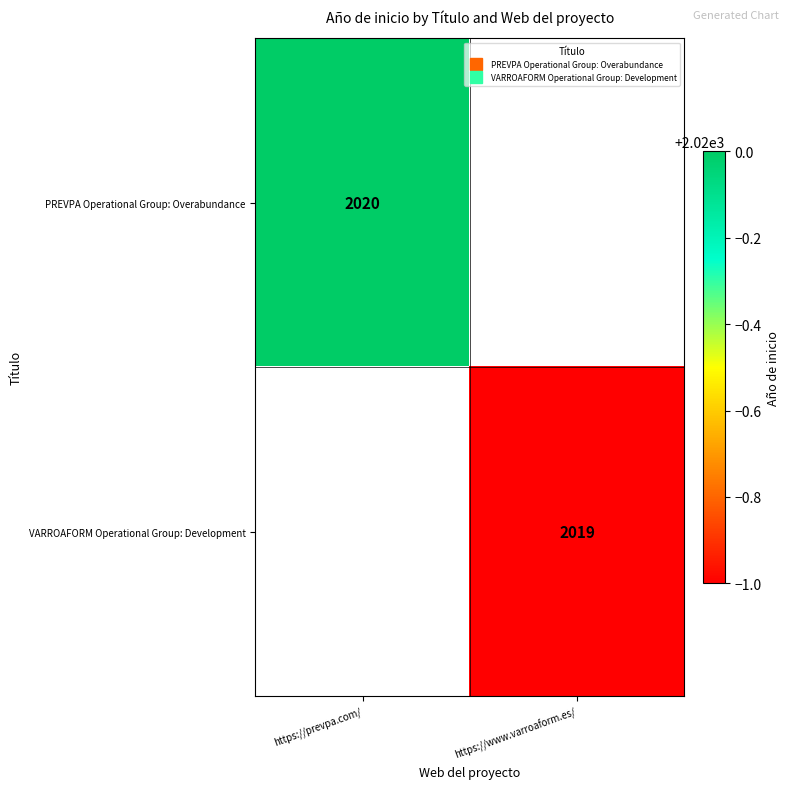

How many data points does each series have?

2